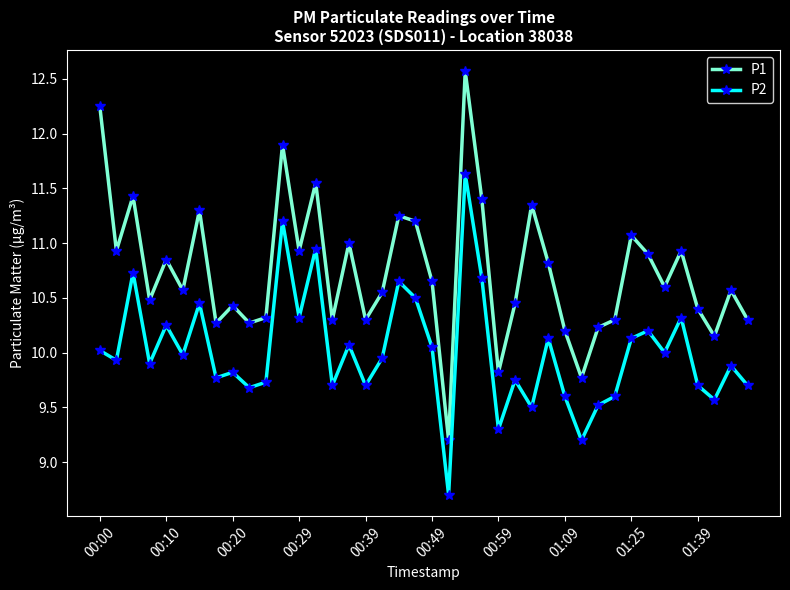

True or false: P2 has more than 2 interior local peaks.

True